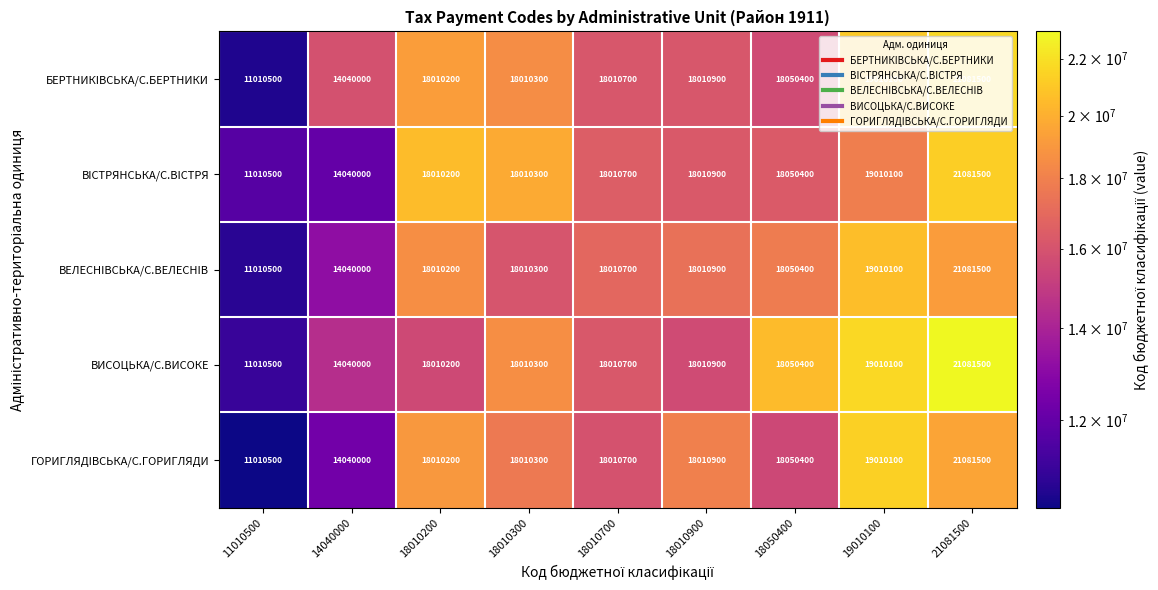

Which category has the highest value in the ВЕЛЕСНIВСЬКА/С.ВЕЛЕСНIВ series?

21081500